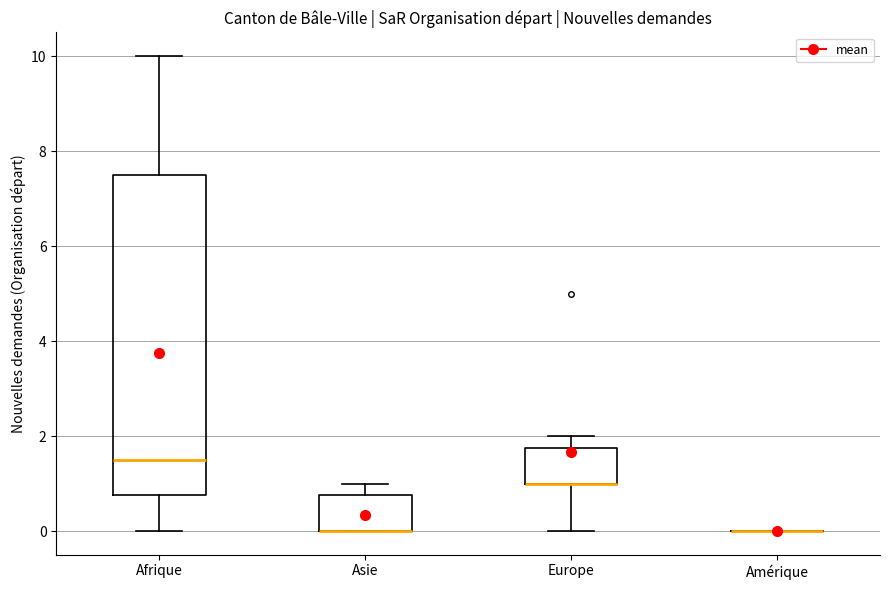

Reading left to right, transcribe this box plot: for each box, give where its median line is, the range the box spans, and where its two whiskers end, as read against the y-axis. The values are not printed on the chart, so give them approximately, as read against the axis.

Afrique: median 1.6, box 0.8 to 7.6, whiskers 0.0 to 10.0
Asie: median 0.0 (drawn on the box's lower edge), box 0.0 to 0.8, whiskers 0.0 to 1.0
Europe: median 1.0 (drawn on the box's lower edge), box 1.0 to 1.8, whiskers 0.0 to 2.0
Amérique: box collapsed to a line at 0.0, whiskers 0.0 to 0.0